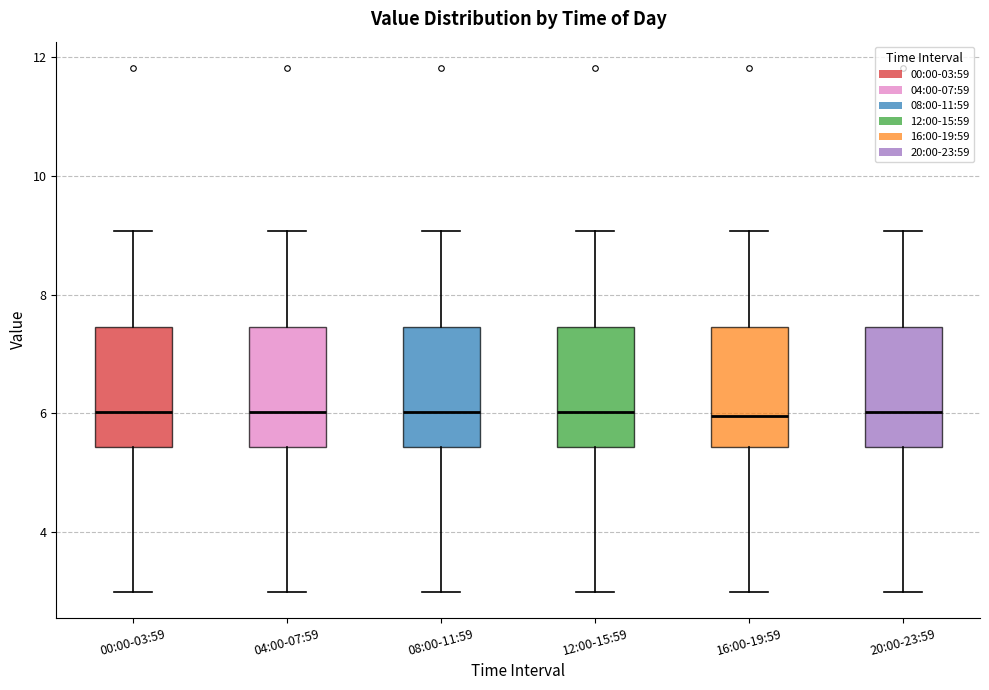

Reading left to right, read every box against the y-axis: the position of its median line, the range the box covers, and the ends of its whiskers. The values are not printed on the chart, so give them approximately, as read against the axis.

00:00-03:59: median 6.0, box 5.4 to 7.4, whiskers 3.0 to 9.0
04:00-07:59: median 6.0, box 5.4 to 7.4, whiskers 3.0 to 9.0
08:00-11:59: median 6.0, box 5.4 to 7.4, whiskers 3.0 to 9.0
12:00-15:59: median 6.0, box 5.4 to 7.4, whiskers 3.0 to 9.0
16:00-19:59: median 6.0, box 5.4 to 7.4, whiskers 3.0 to 9.0
20:00-23:59: median 6.0, box 5.4 to 7.4, whiskers 3.0 to 9.0